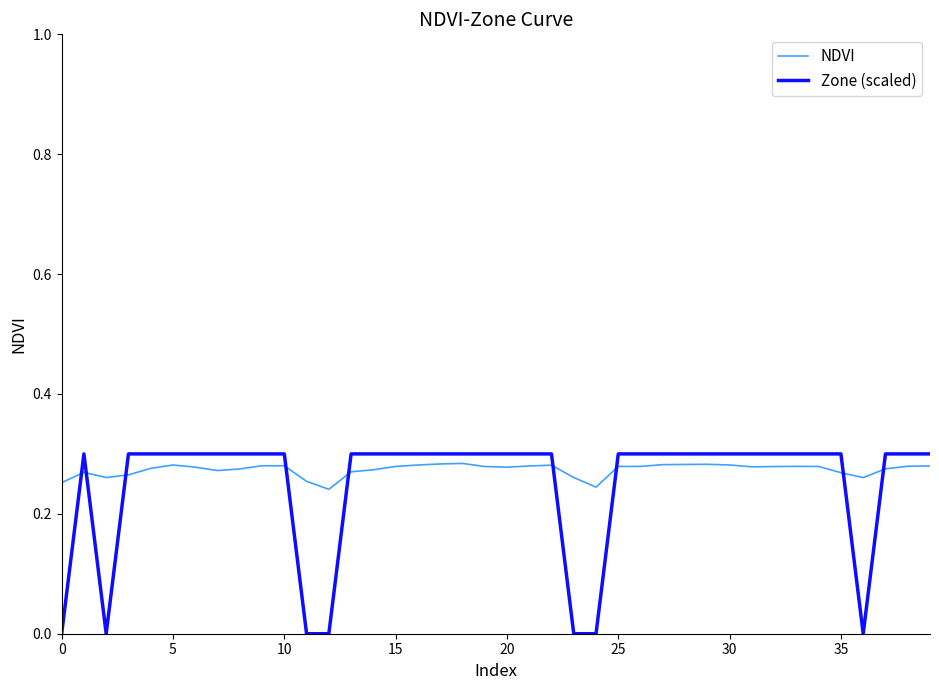

How many lines are shown in the chart?

2